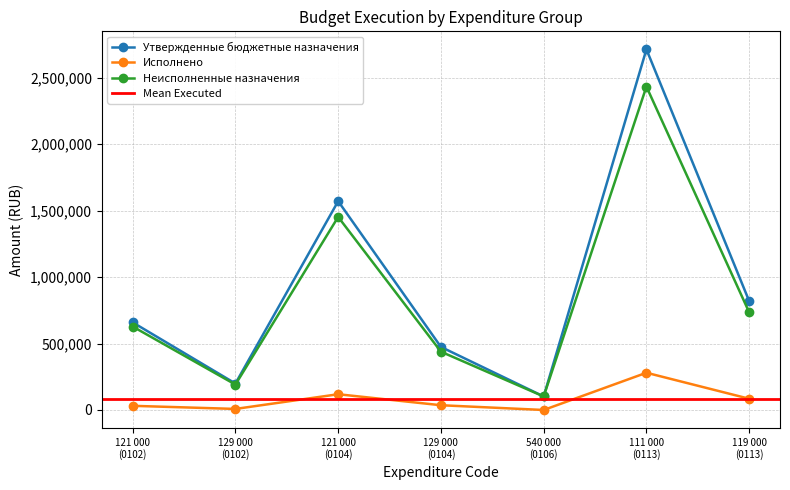

Reading right to left, what are all the values shown in this chart?

Утвержденные бюджетные назначения: 119 000
(0113)=819360.0	111 000
(0113)=2713100.0	540 000
(0106)=101742.0	129 000
(0104)=474400.0	121 000
(0104)=1570740.0	129 000
(0102)=199100.0	121 000
(0102)=659250.0
Исполнено: 119 000
(0113)=84617.0	111 000
(0113)=280188.7	540 000
(0106)=0.0	129 000
(0104)=35790.2	121 000
(0104)=118510.7	129 000
(0102)=7952.6	121 000
(0102)=31379.8
Неисполненные назначения: 119 000
(0113)=734743.0	111 000
(0113)=2432911.3	540 000
(0106)=101742.0	129 000
(0104)=438609.8	121 000
(0104)=1452229.3	129 000
(0102)=191147.4	121 000
(0102)=627870.2